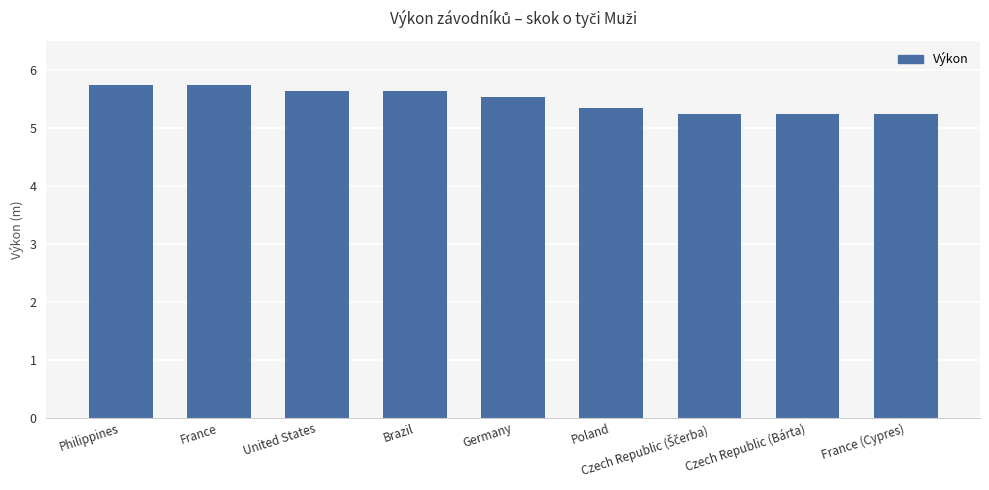

What is the greatest value displayed?

5.7